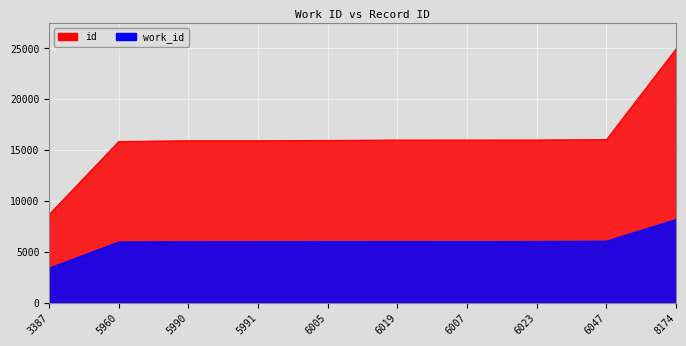

True or false: work_id and id intersect in this chart.

False